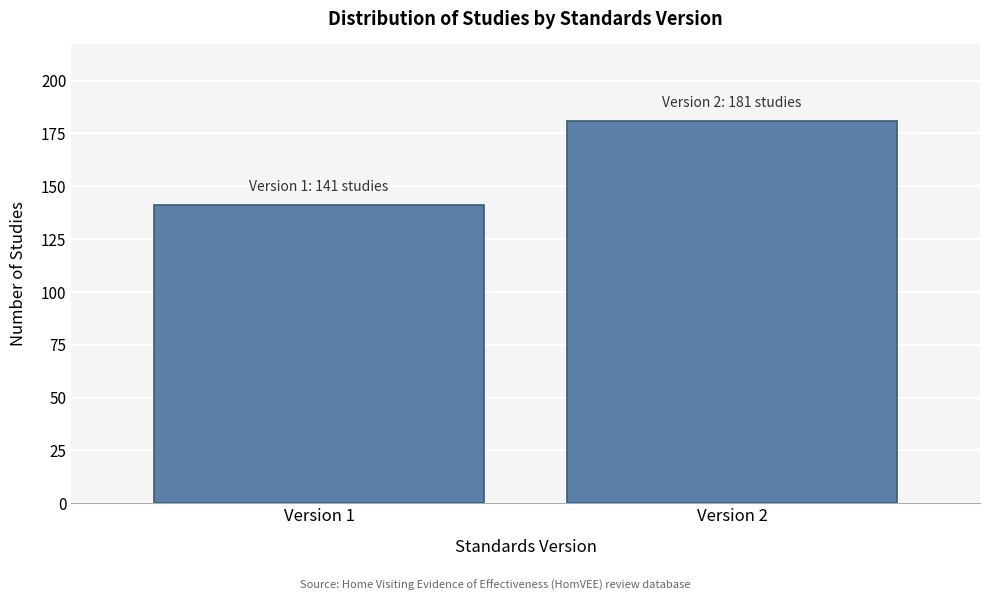

Reading right to left, what are all the values shown in this chart?

Version 2=181	Version 1=141